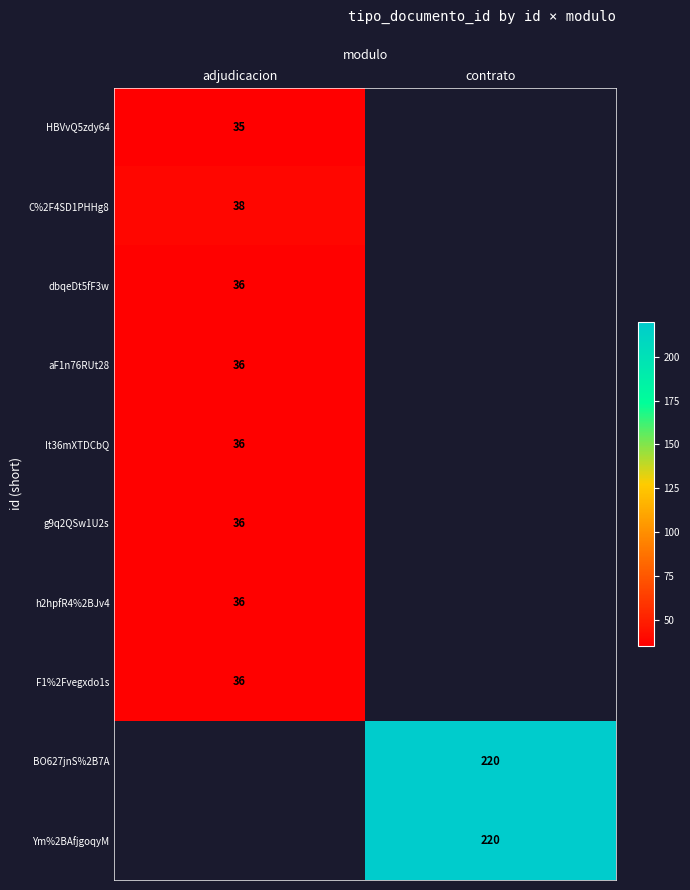

True or false: dbqeDt5fF3w has a value of 54 at adjudicacion.

False